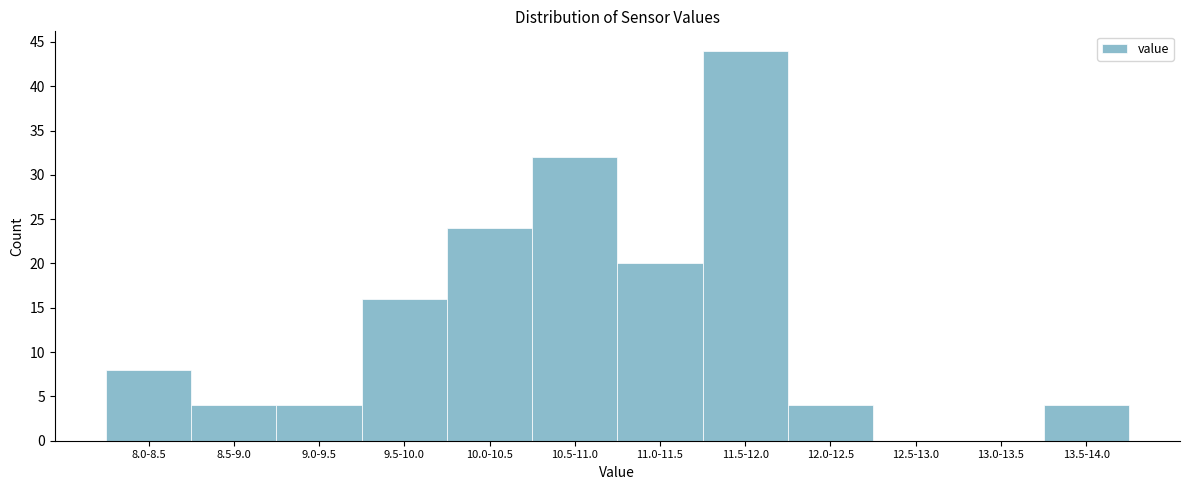

Reading left to right, transcribe all the data shown in this chart.

8.0-8.5=8	8.5-9.0=4	9.0-9.5=4	9.5-10.0=16	10.0-10.5=24	10.5-11.0=32	11.0-11.5=20	11.5-12.0=44	12.0-12.5=4	12.5-13.0=0	13.0-13.5=0	13.5-14.0=4